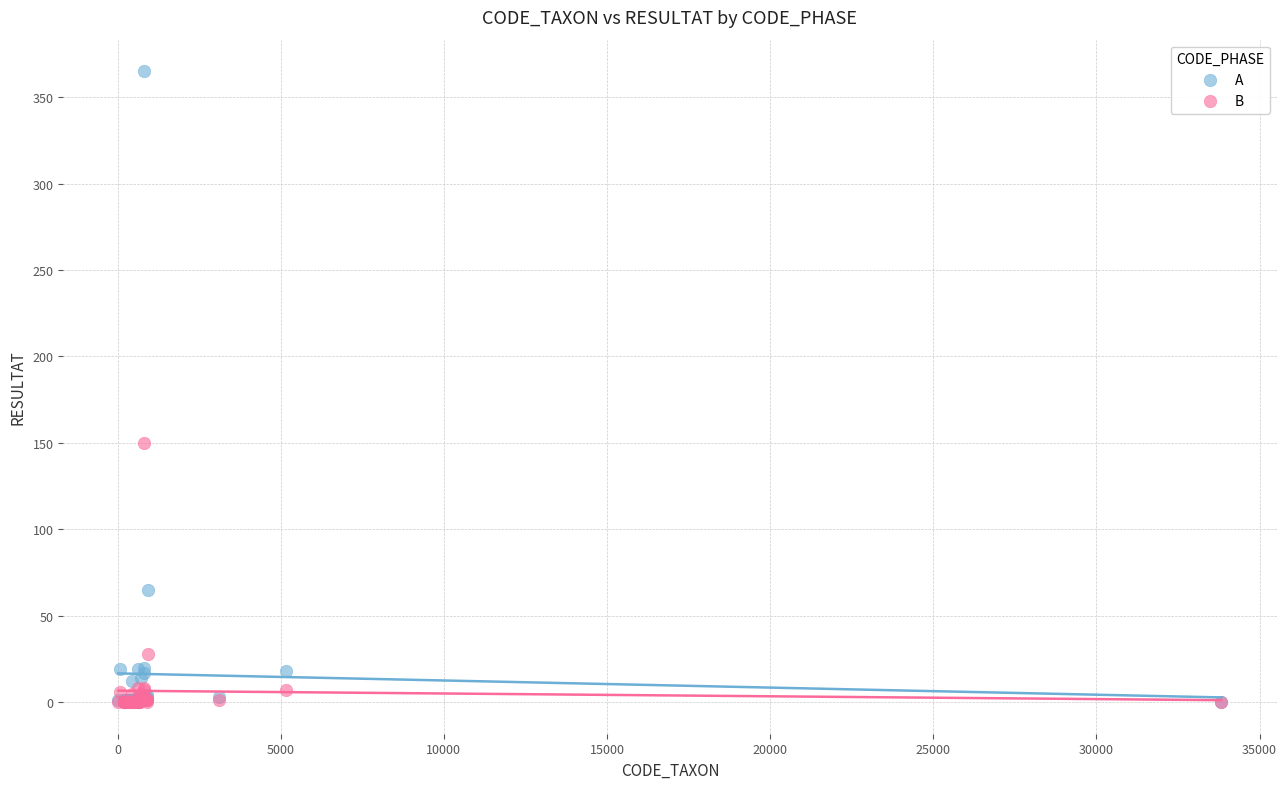

What are all the series names shown in the legend?

A, B